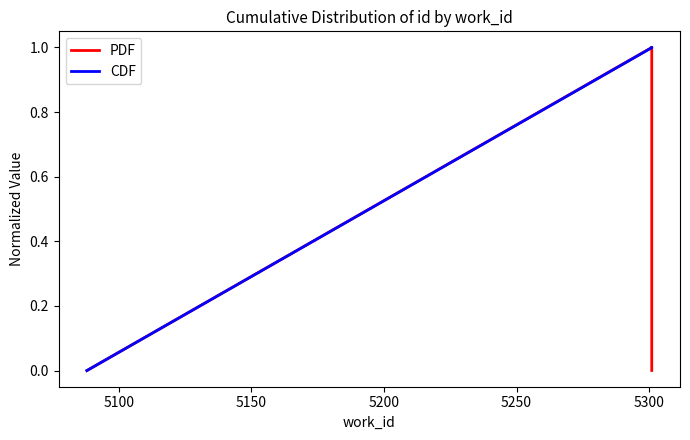

How many times do PDF and CDF cross each other?

1